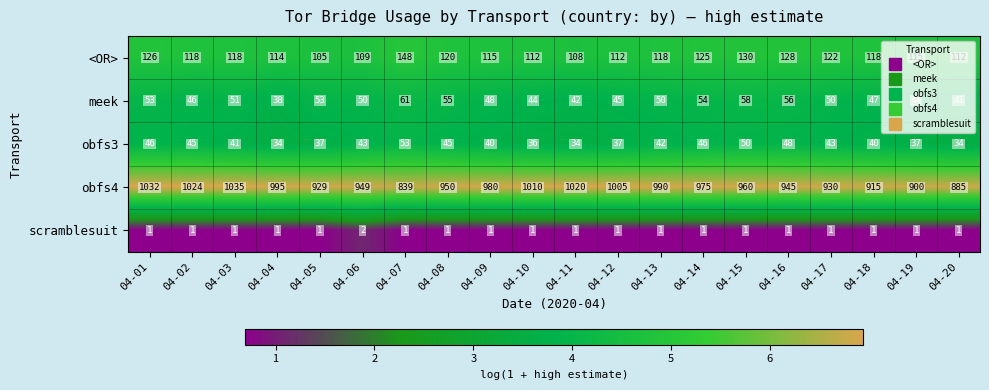

What is the maximum value shown in the chart?

1035